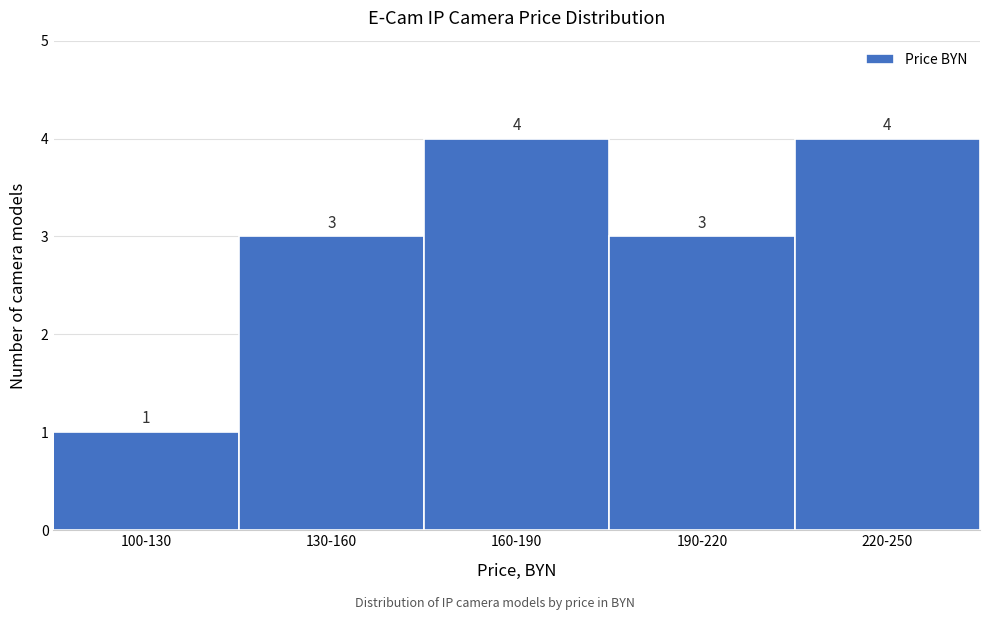

Reading left to right, list all the values displayed in this chart.

1	3	4	3	4